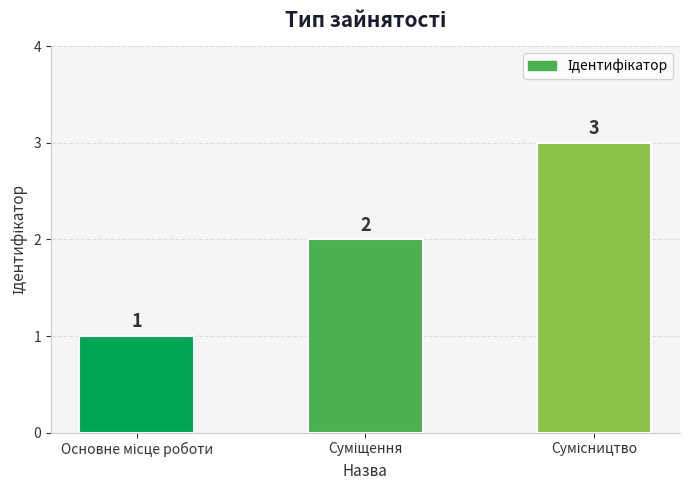

How many values are between 1 and 3?

3